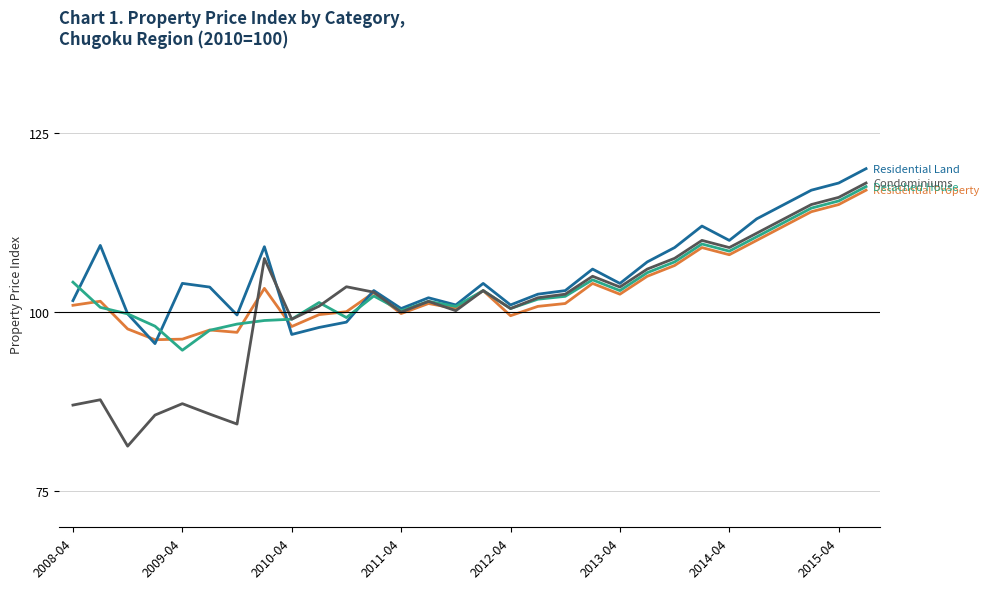

What is the greatest value displayed?

120.0